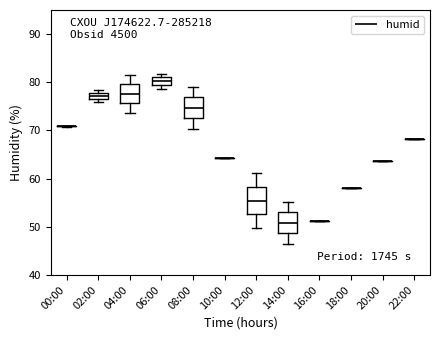

Comparing the boxes themselves (not the whiskers), which one is the tallest?

12:00